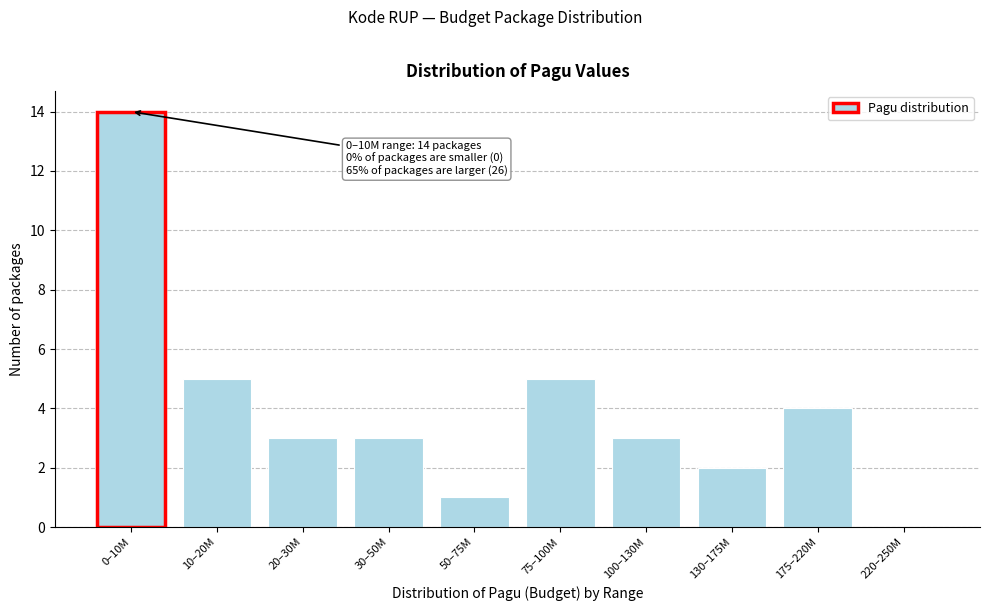

Reading left to right, extract all data points from this chart.

0–10M=14	10–20M=5	20–30M=3	30–50M=3	50–75M=1	75–100M=5	100–130M=3	130–175M=2	175–220M=4	220–250M=0